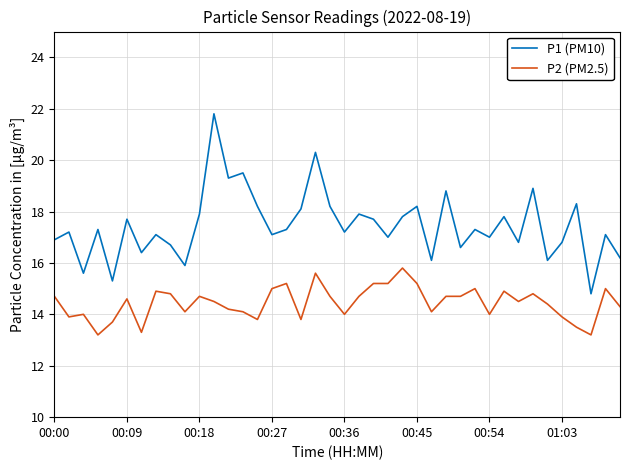

True or false: P1 (PM10) and P2 (PM2.5) cross at least once.

False